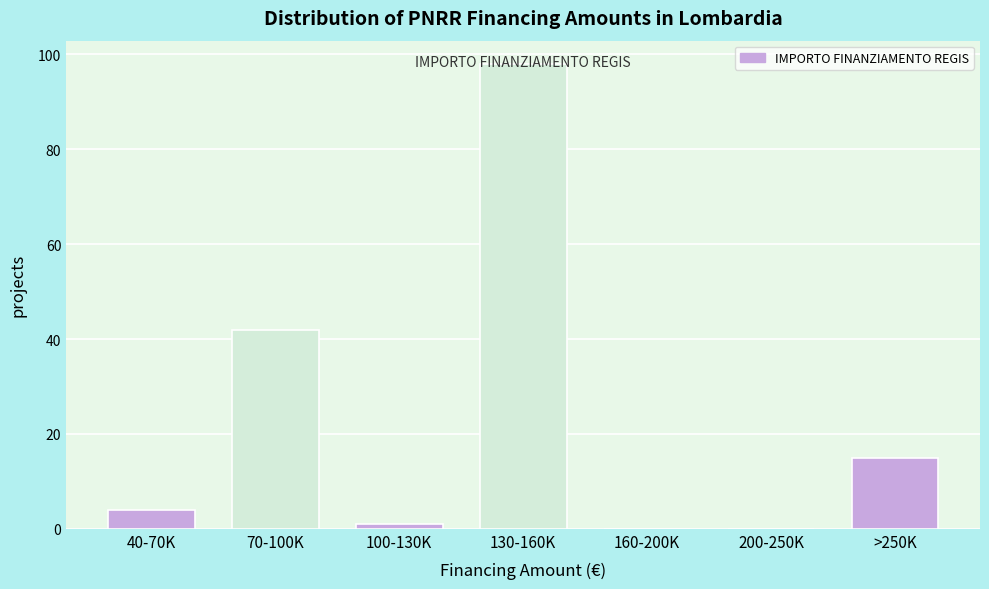

At which category does the chart reach its peak across all series?

130-160K